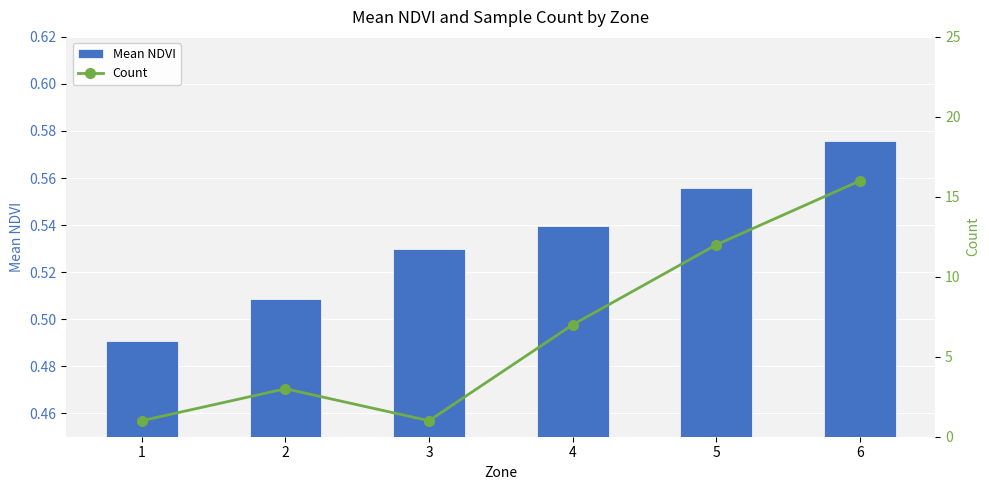

Is the value of Mean NDVI at 3 greater than the value of Count at 1?

No